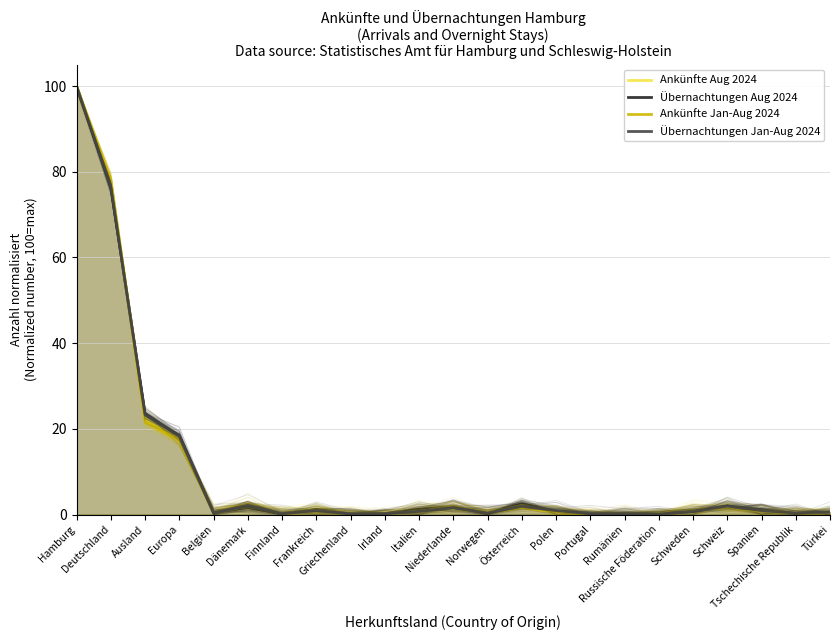

What is the difference between the highest and lowest values at Niederlande?

0.3